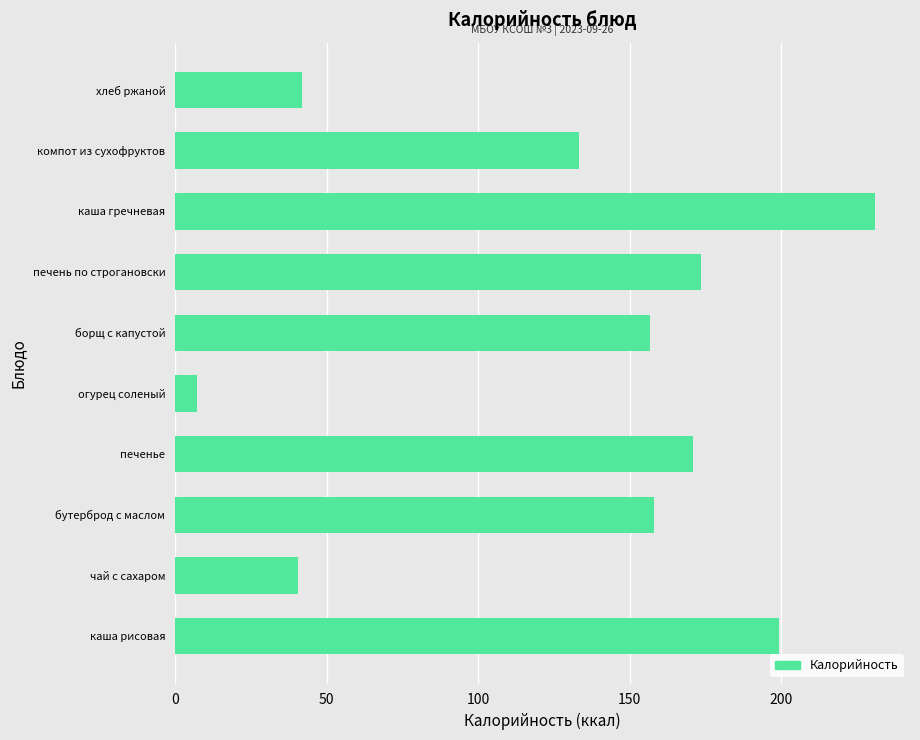

Approximately how many times larger is the value at бутерброд с маслом compared to огурец соленый?

22.3